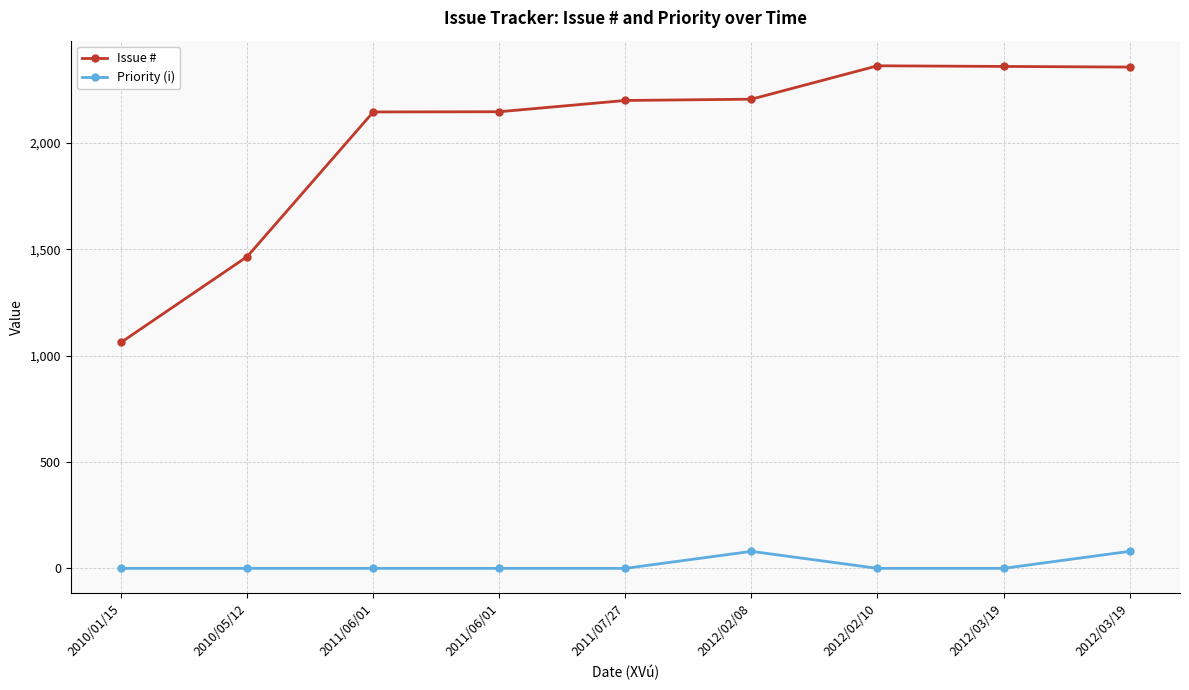

Is this an area chart (filled region under the line)?

No